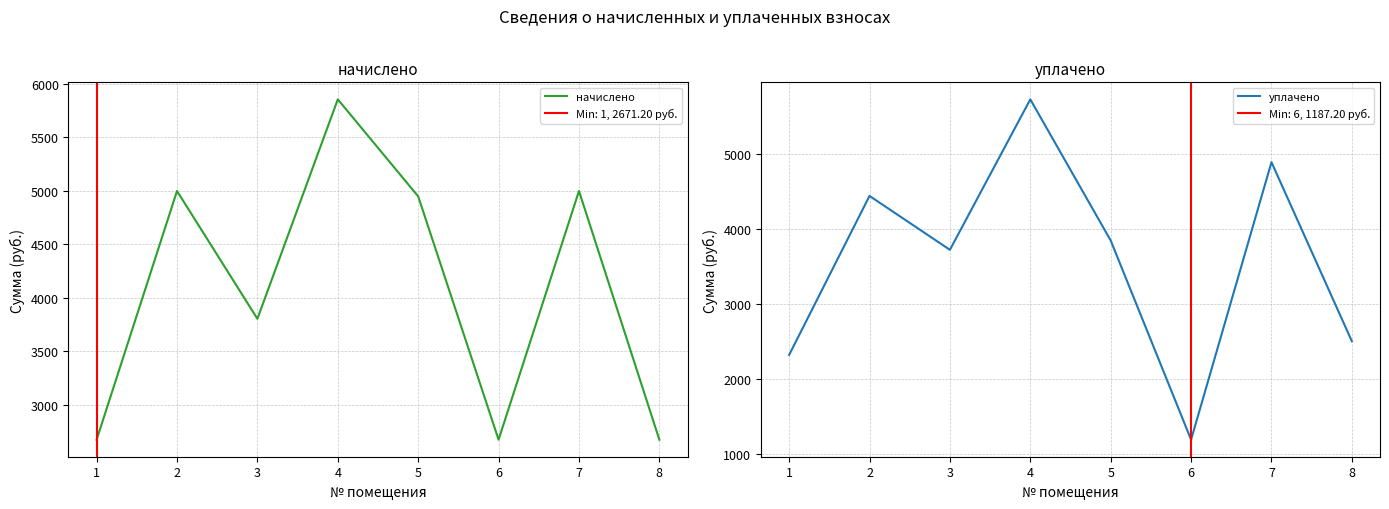

Is the value of начислено at 1 greater than the value of уплачено at 7?

No